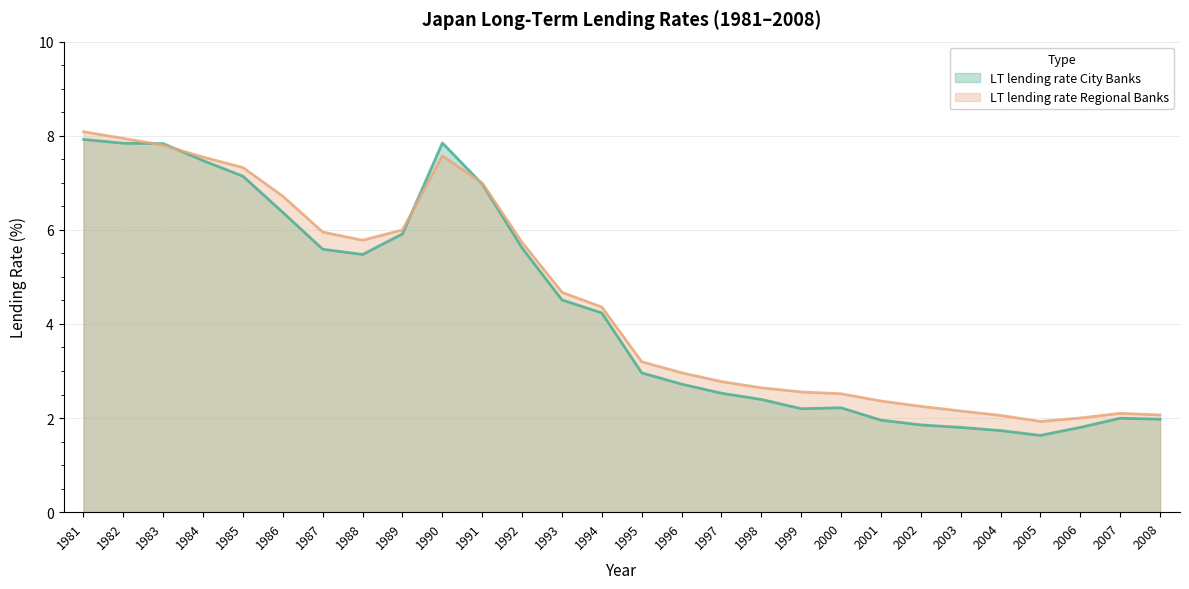

The value of LT lending rate Regional Banks at 1995 is 4.5. True or false?

False